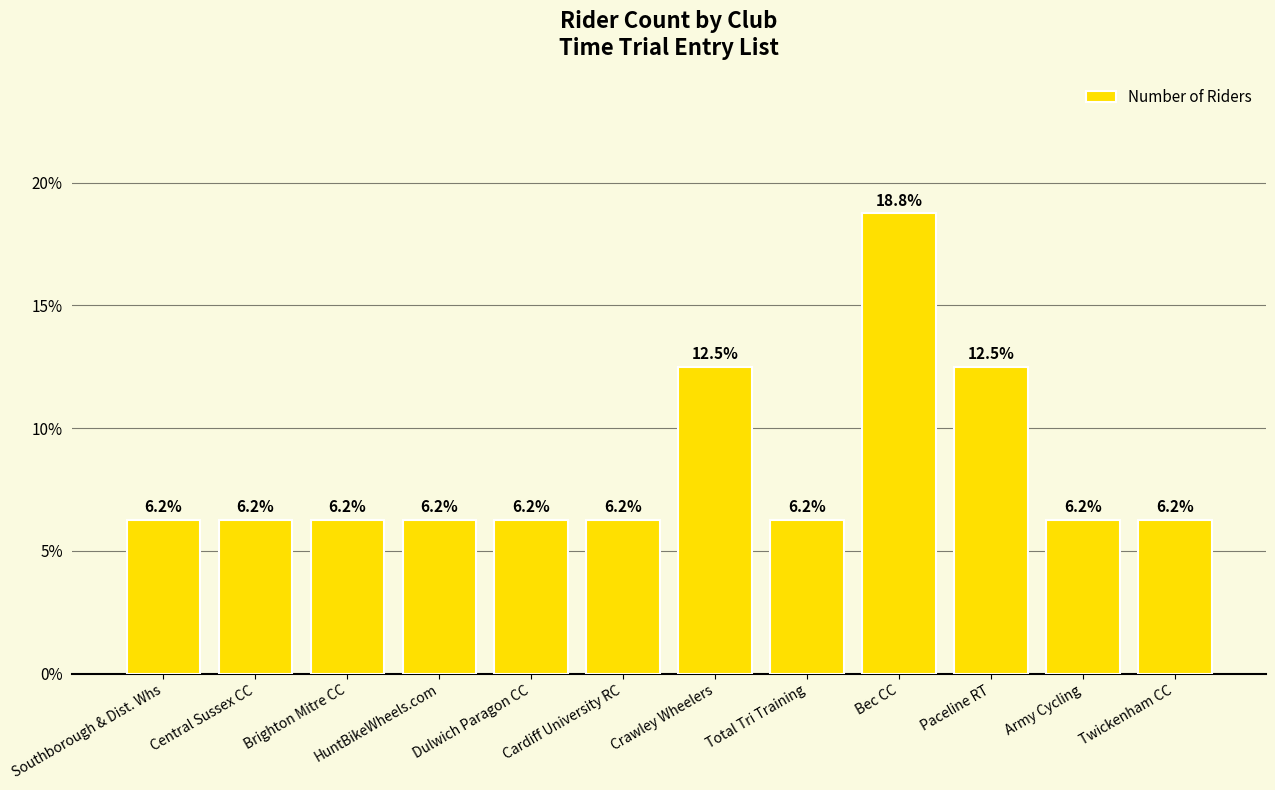

The value at Crawley Wheelers is 5.0. True or false?

False